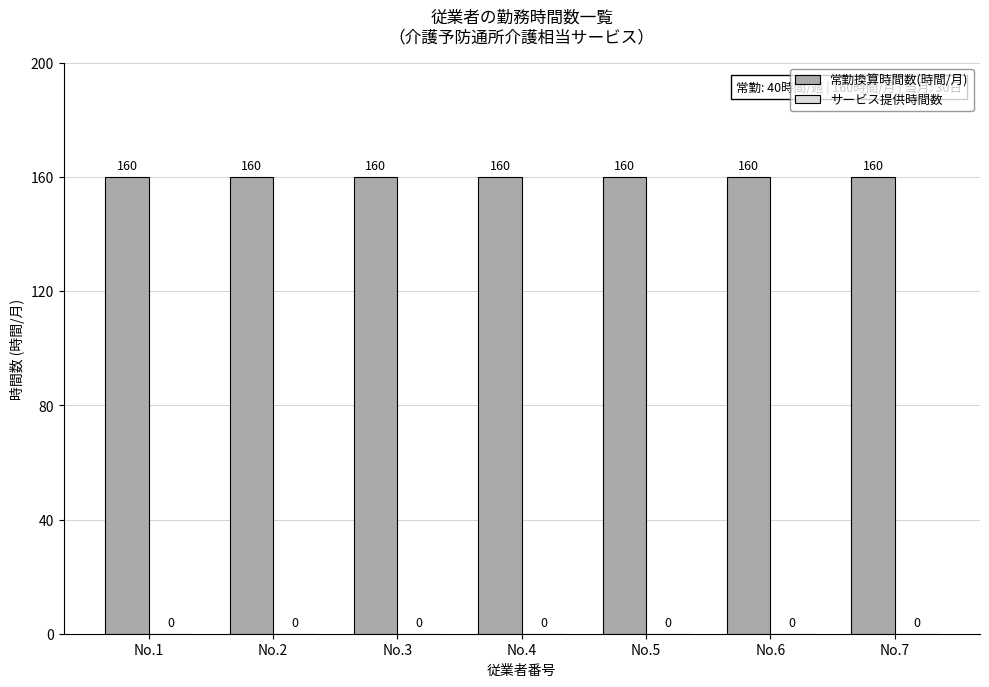

What is the lowest value of the 常勤換算時間数(時間/月) series?

160